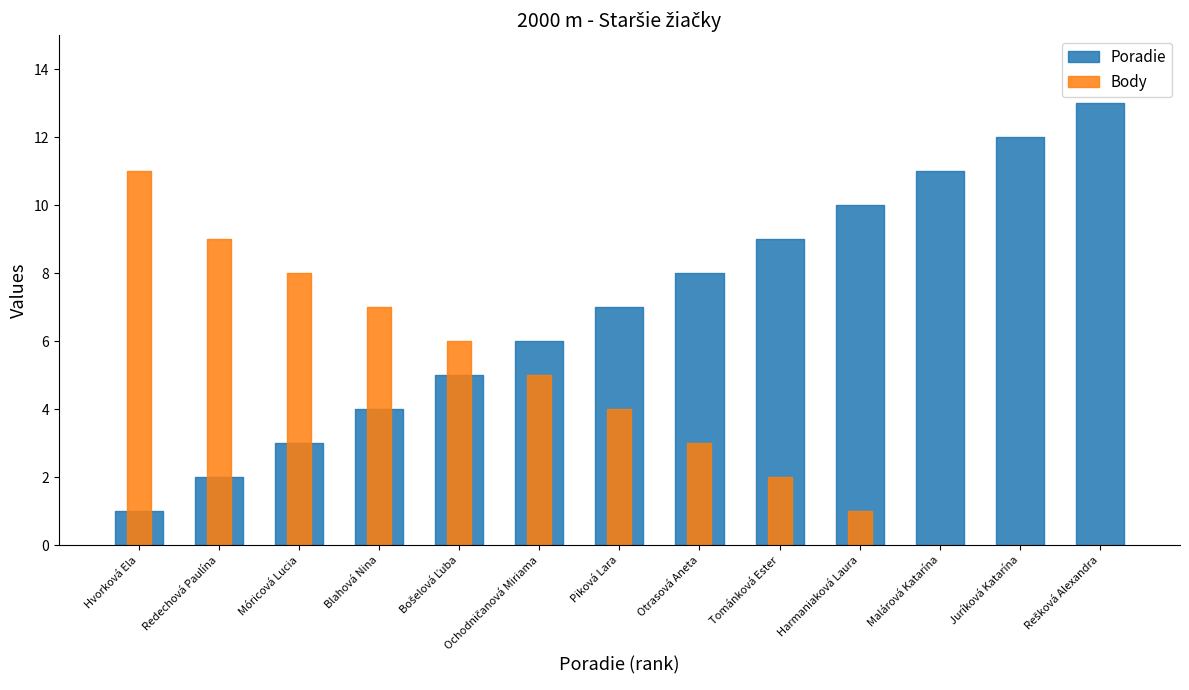

Rank the series by their maximum value, from lowest to highest.

Body, Poradie